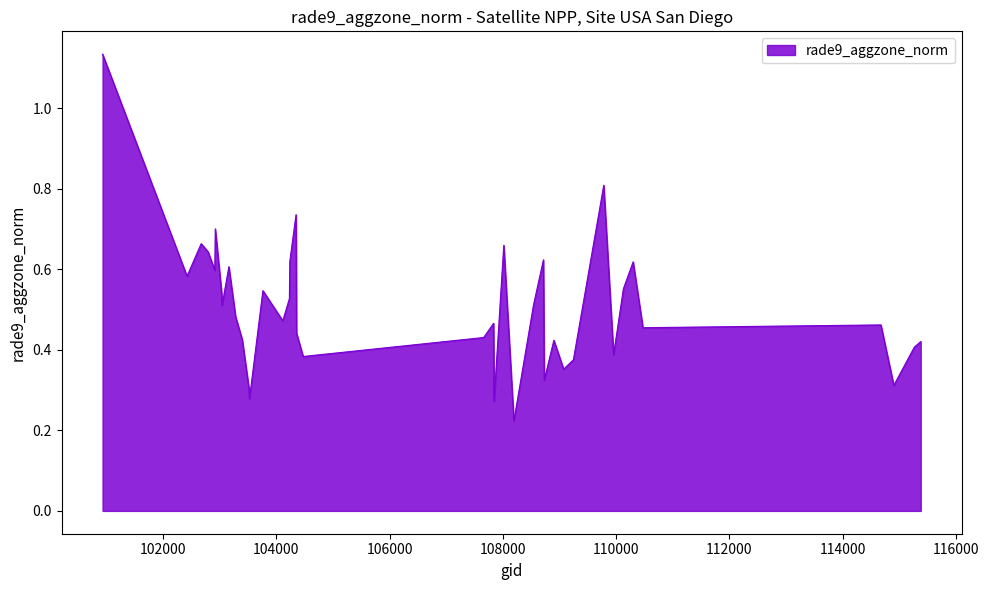

What is the difference between the maximum and minimum values?

0.9